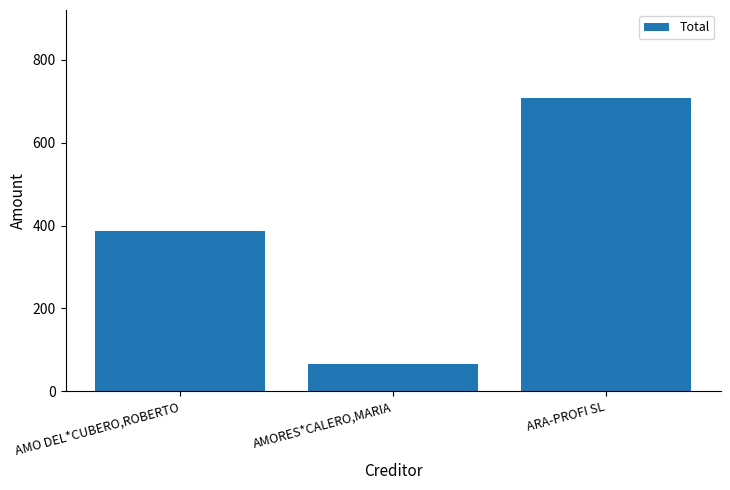

What is the ratio of the value at ARA-PROFI SL to the value at AMORES*CALERO,MARIA?

10.7